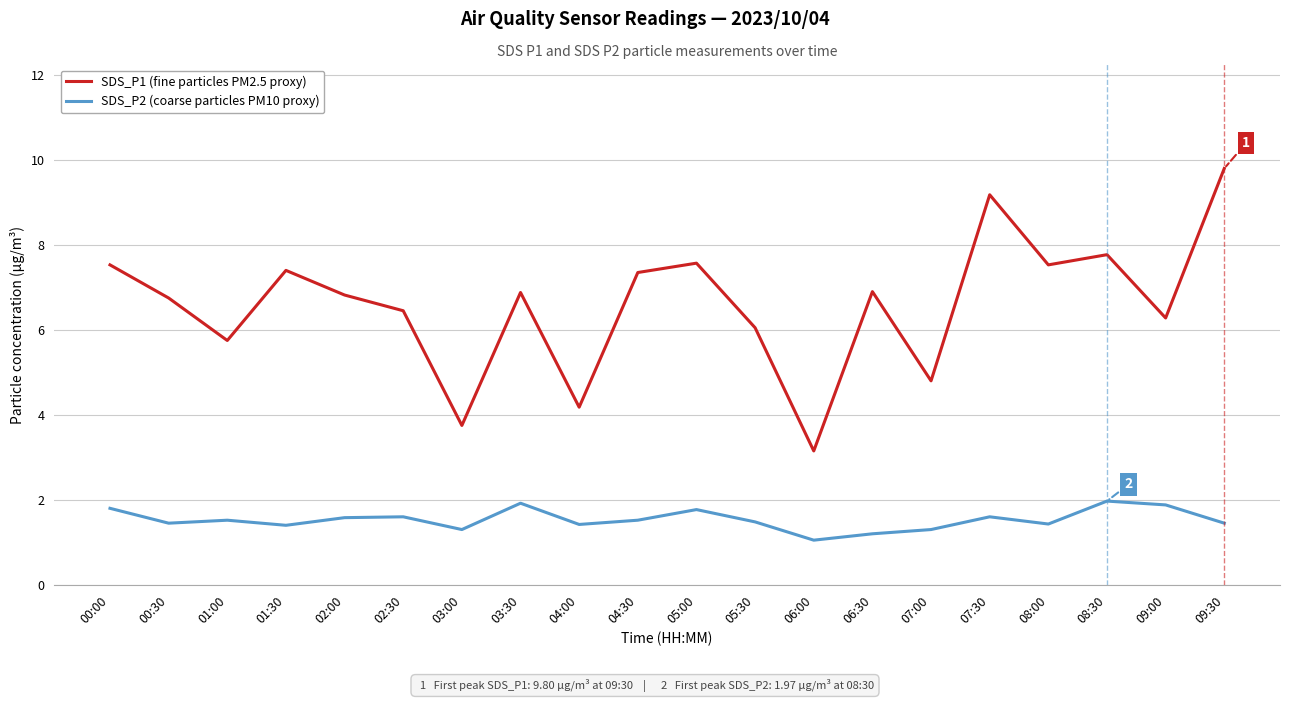

What position from the left is 05:00?

11